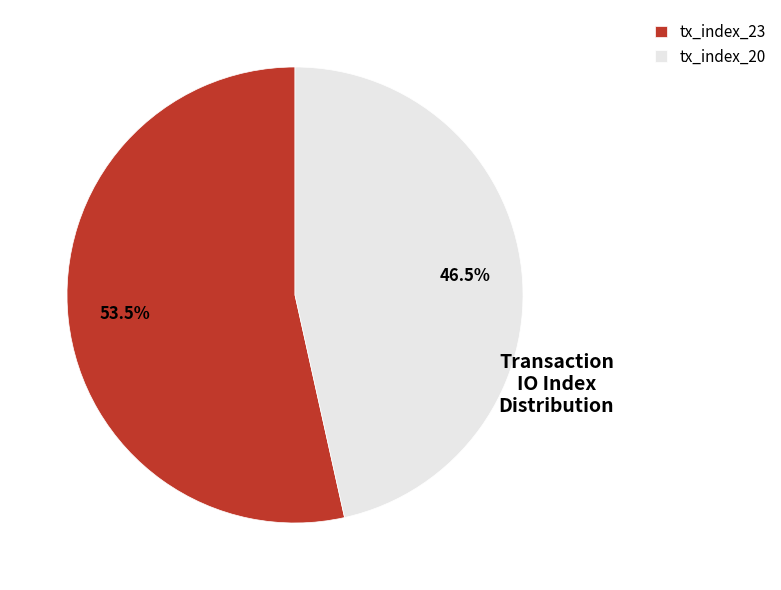

What is the majority slice?

tx_index_23